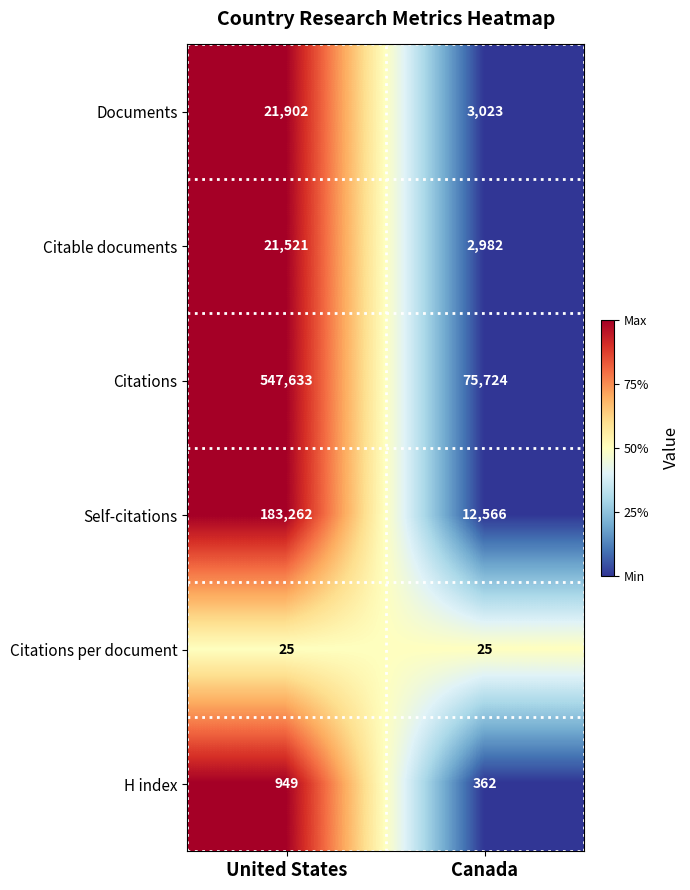

The Documents series shows 12745 at United States. True or false?

False